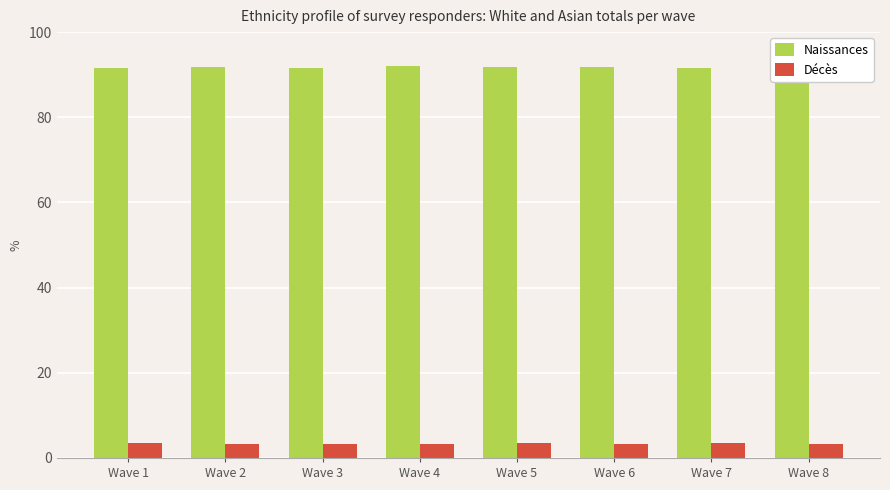

What is the difference between the second highest and second lowest values in the Décès series?

0.3